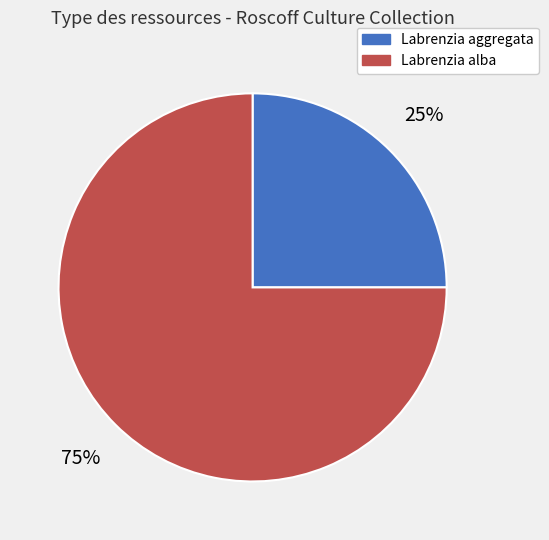

To the nearest percent, what is the average slice percentage?

50%